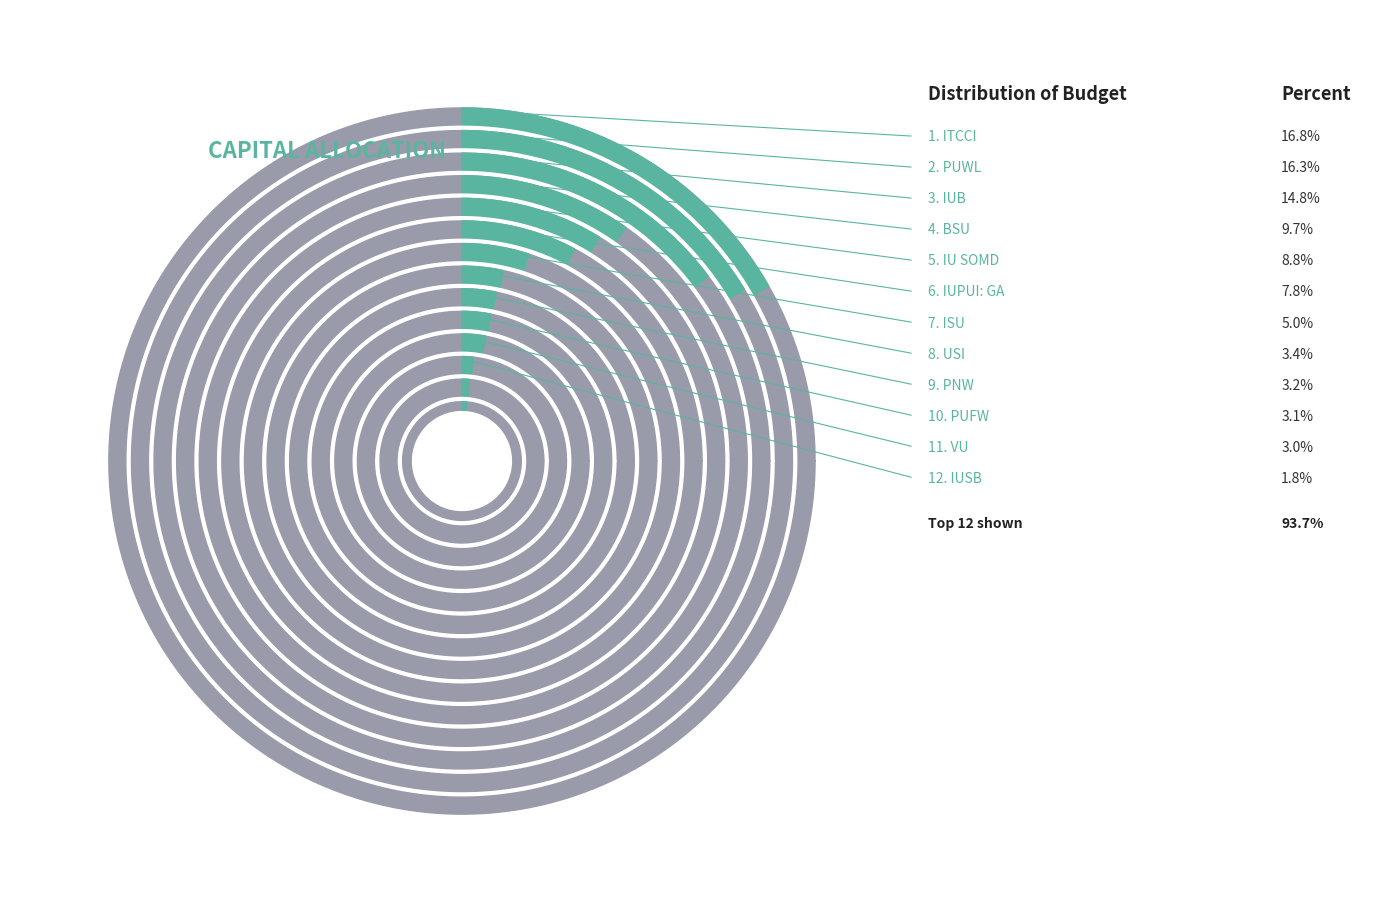

True or false: PUWL accounts for 16% of the total.

True